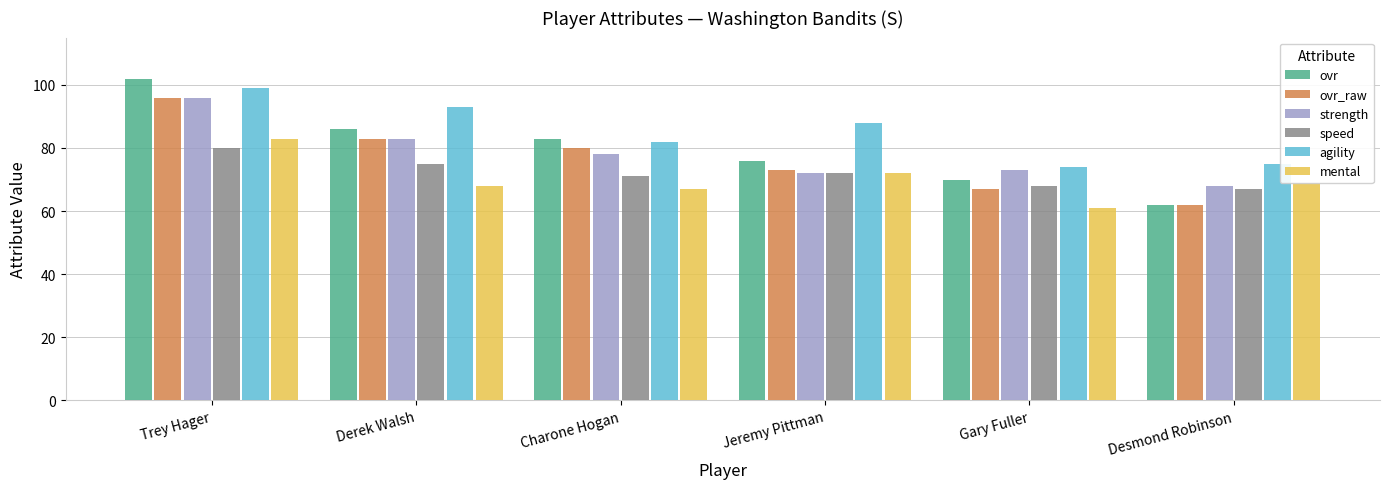

Which series changed the most between Trey Hager and Gary Fuller?

ovr